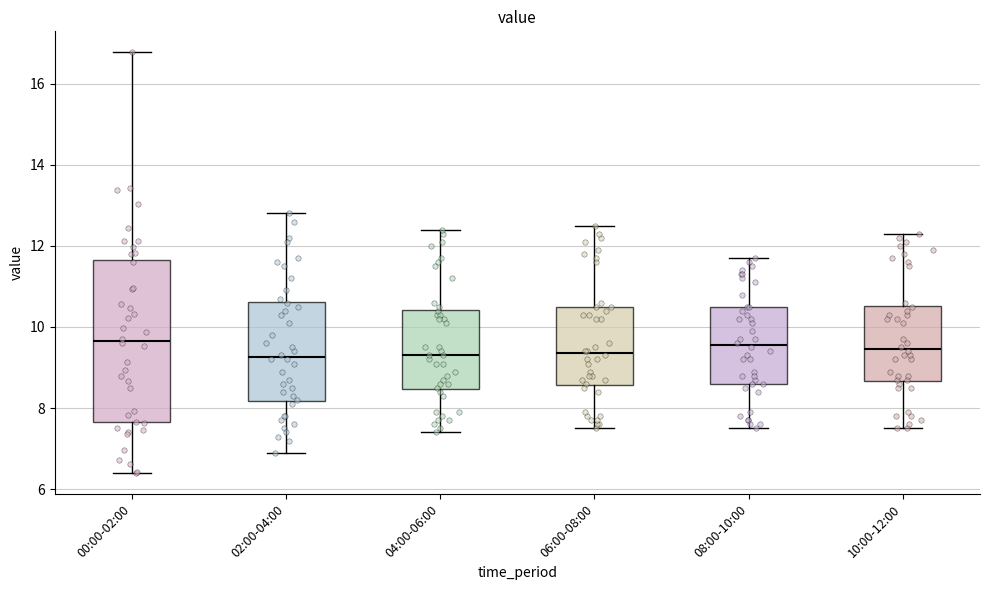

Comparing the boxes themselves (not the whiskers), which one is the tallest?

00:00-02:00